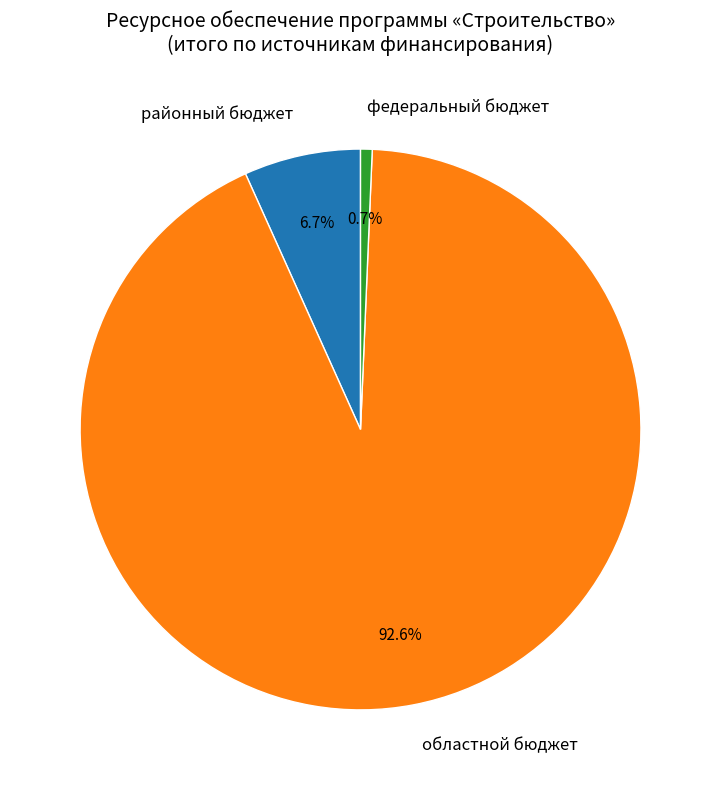

Is there any slice that represents more than half of the pie?

Yes